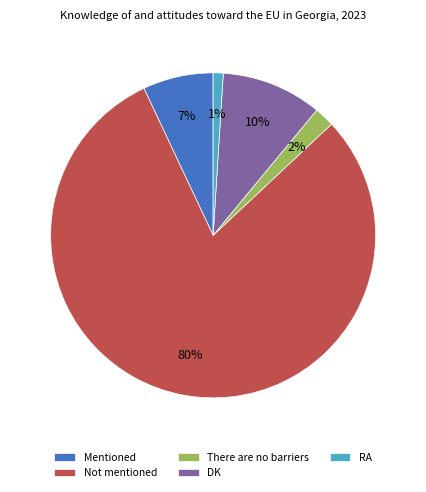

To the nearest percent, what is the average slice percentage?

20%